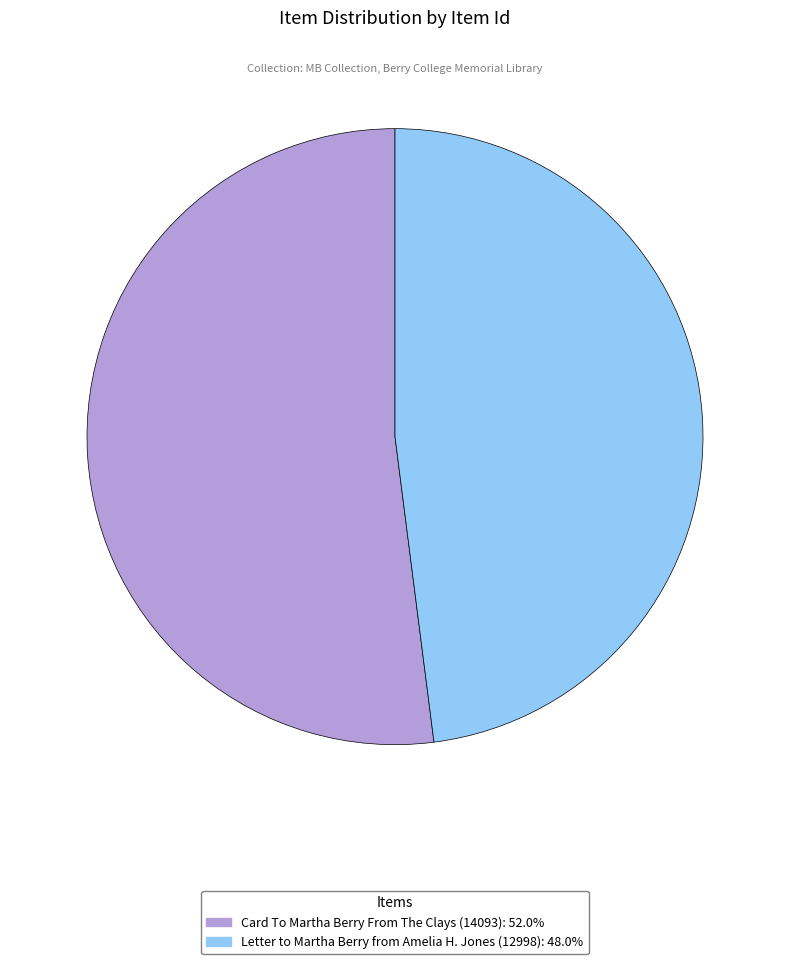

Is Letter to Martha Berry from Amelia H. Jones (12998): 48.0% the majority of the pie?

No